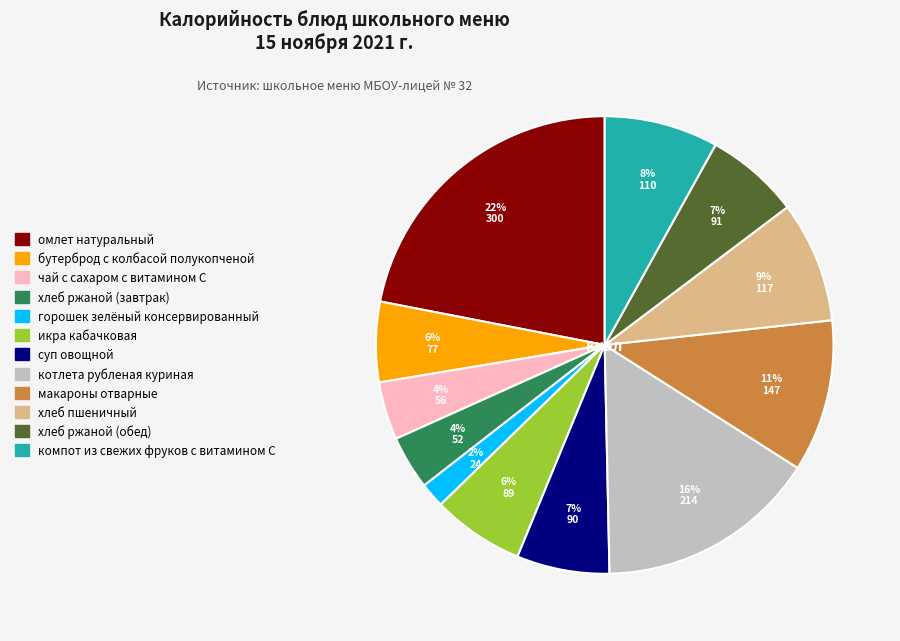

What is the ratio of the value at хлеб ржаной (завтрак) to the value at котлета рубленая куриная?

0.2